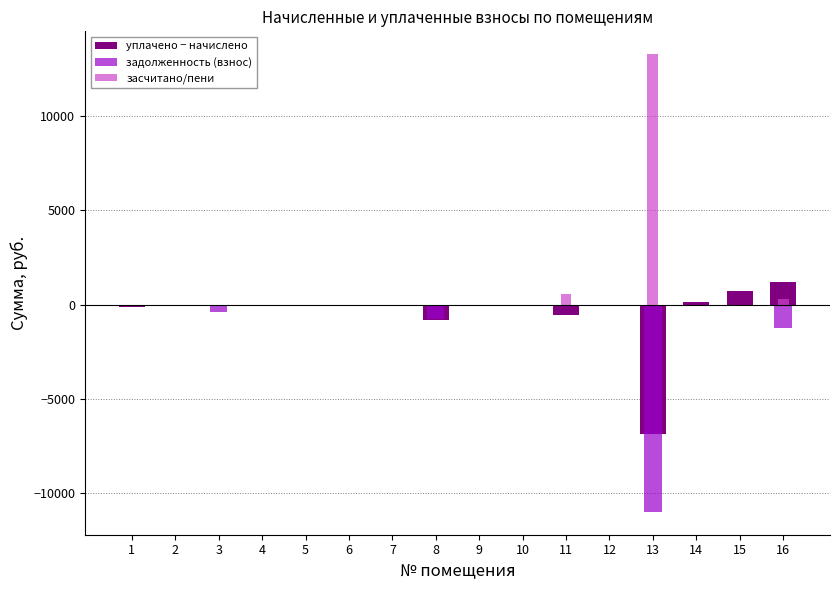

At which category is the sum across all series the highest?

15